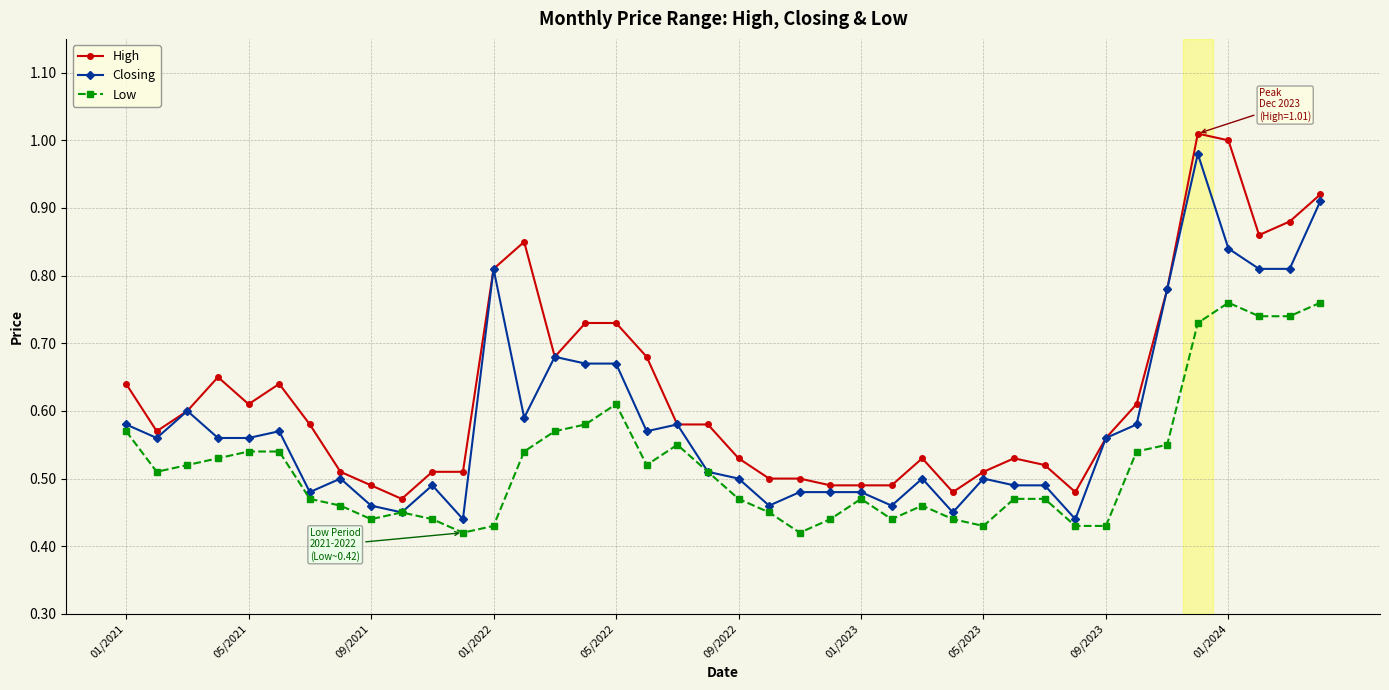

True or false: High and Low intersect in this chart.

False